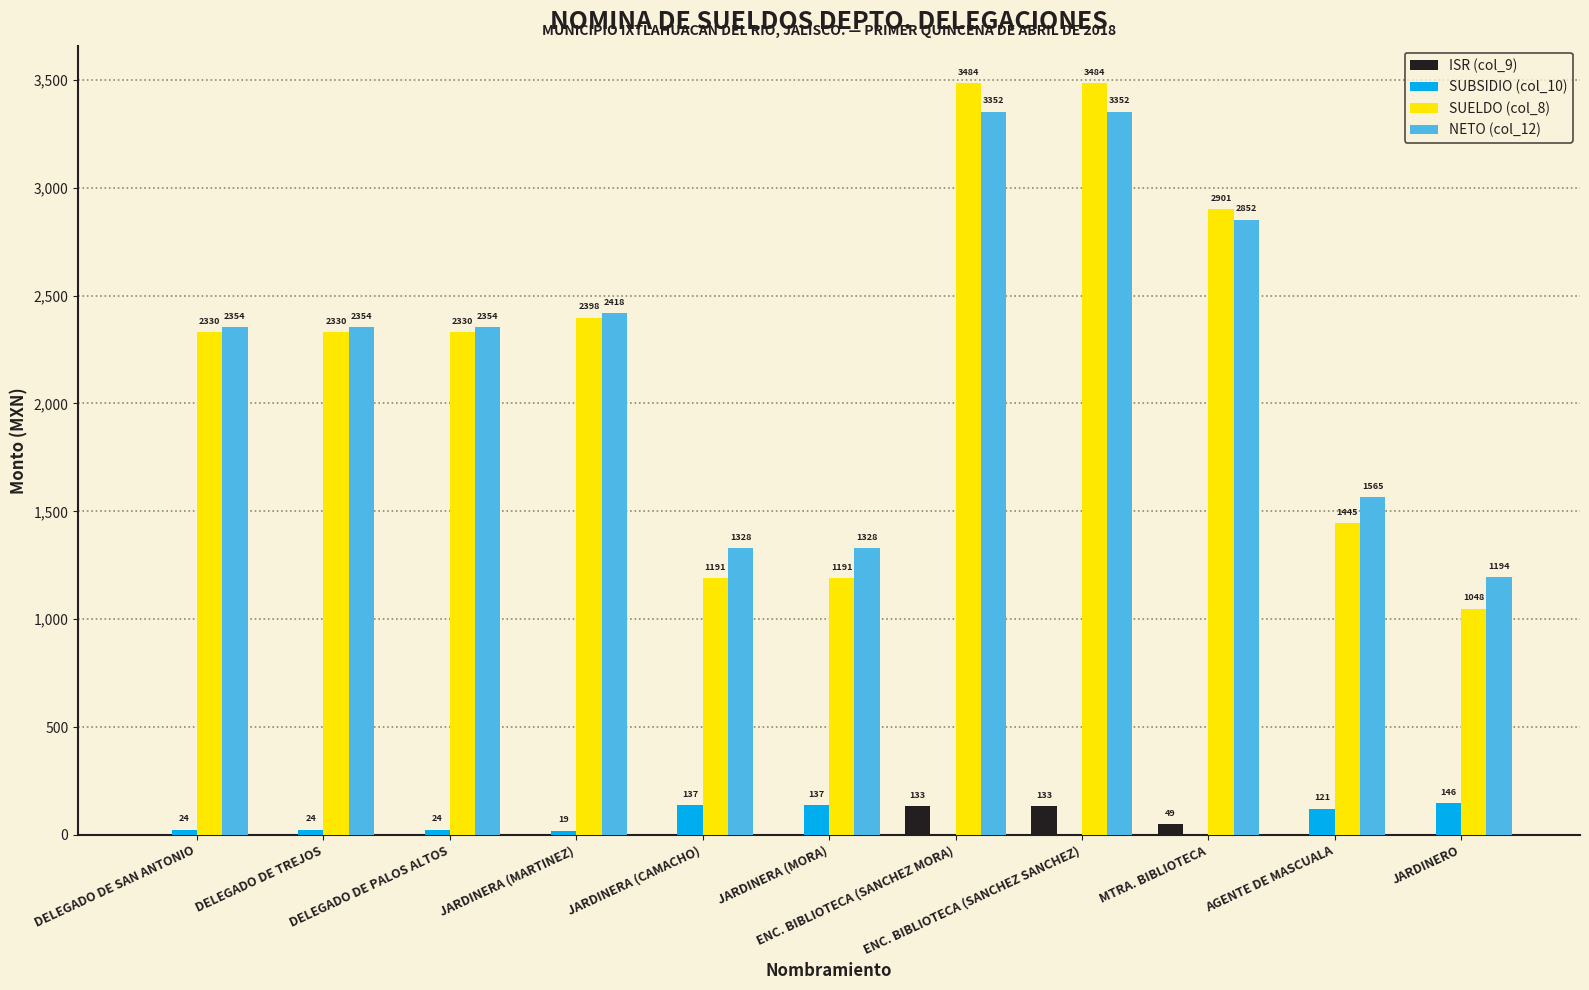

Which series has the largest total across all categories?

NETO (col_12)